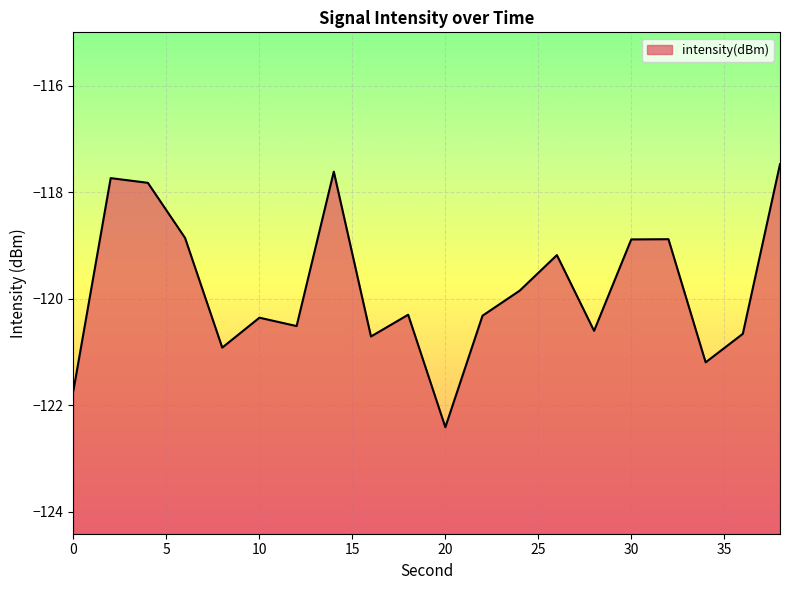

True or false: the data shows -120.9 at 8.

True